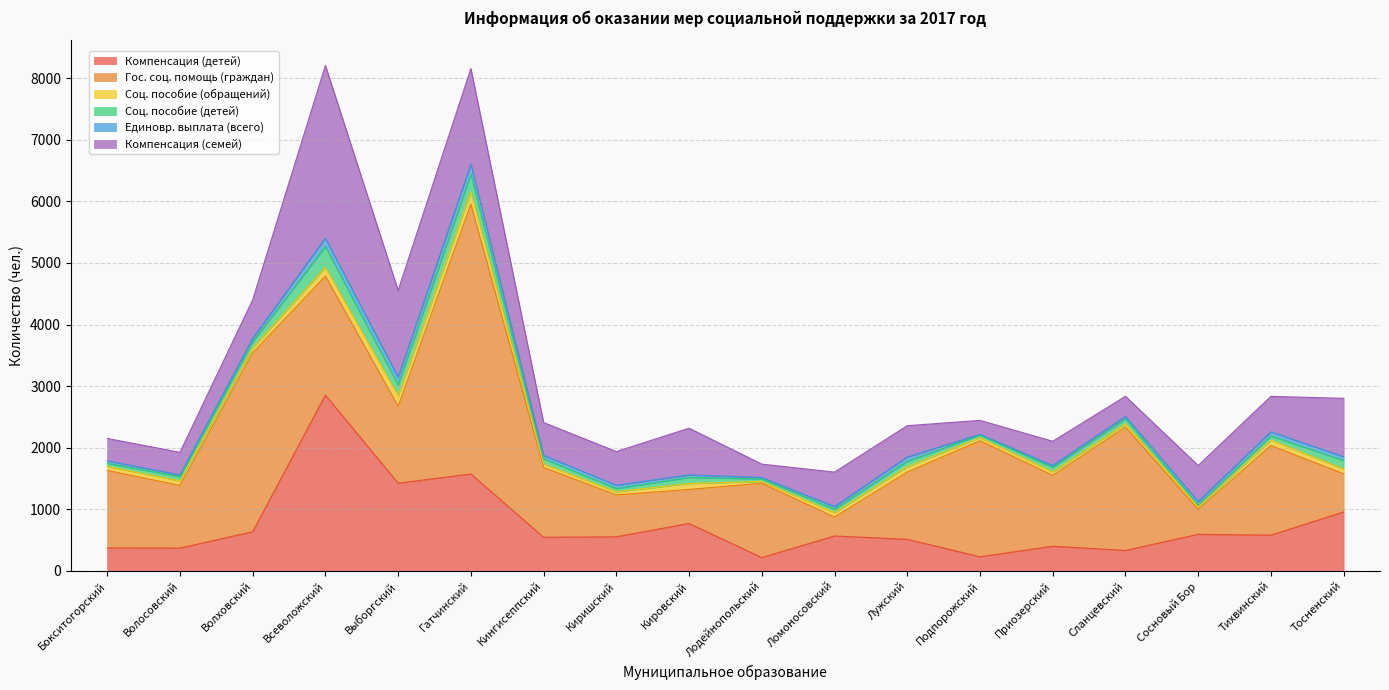

The value of Компенсация (семей) at Киришский is 547. True or false?

True